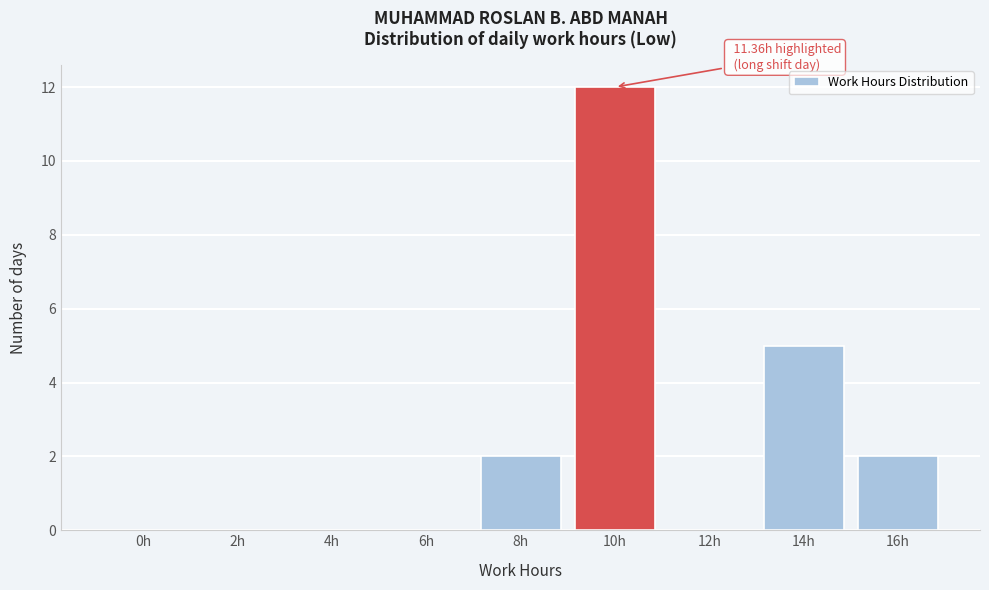

Reading left to right, list all the values displayed in this chart.

0h=0	2h=0	4h=0	6h=0	8h=2	10h=12	12h=0	14h=5	16h=2